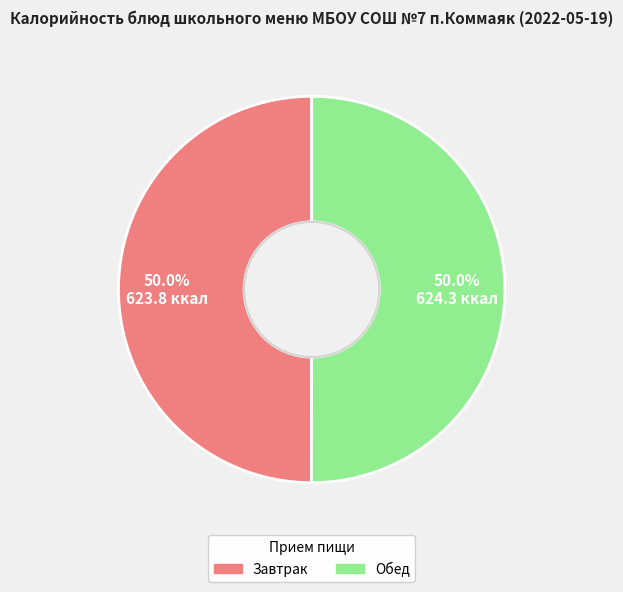

Count the number of slices in the pie.

2